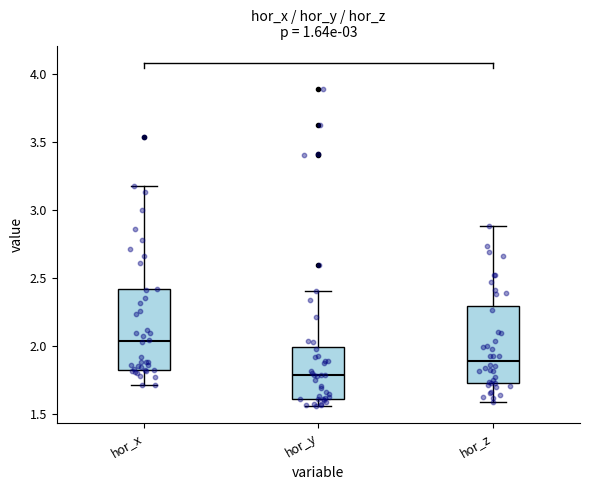

Where does the upper whisker of the box for hor_x end on the y-axis? The values are not printed on the chart, so give them approximately, as read against the axis.

3.20